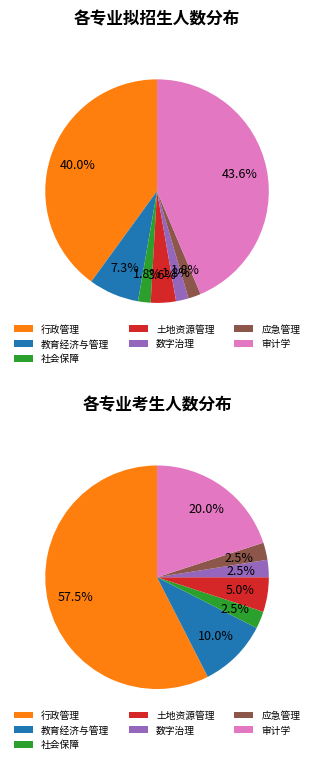

Do 教育经济与管理 and 审计学 together represent more than half of the pie?

No